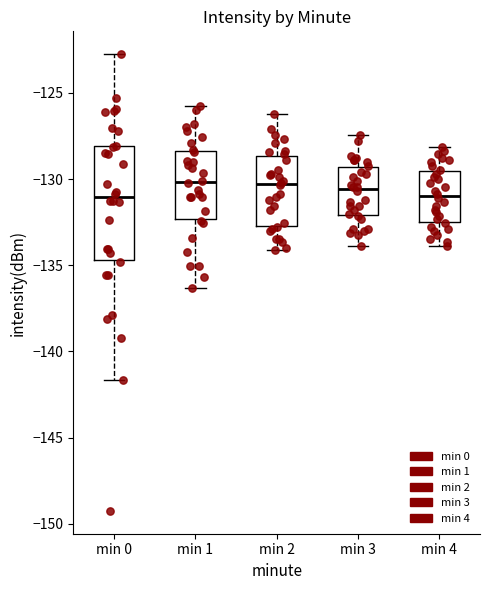

Comparing the boxes themselves (not the whiskers), which one is the tallest?

min 0